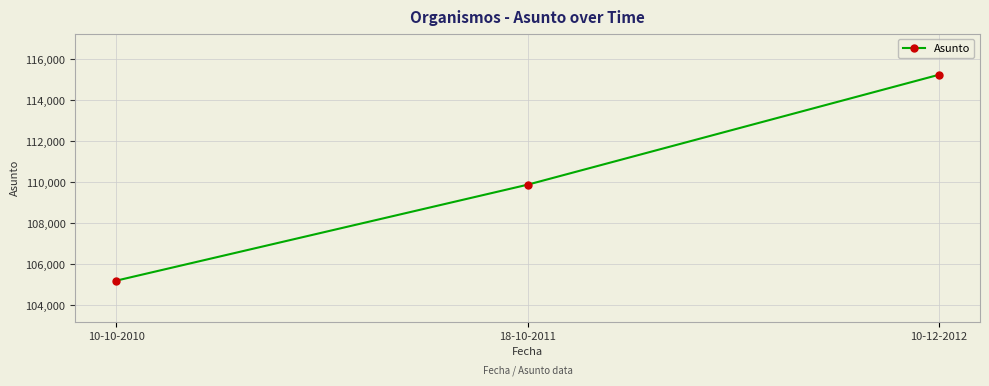

What is the difference between the maximum and minimum values?

10027